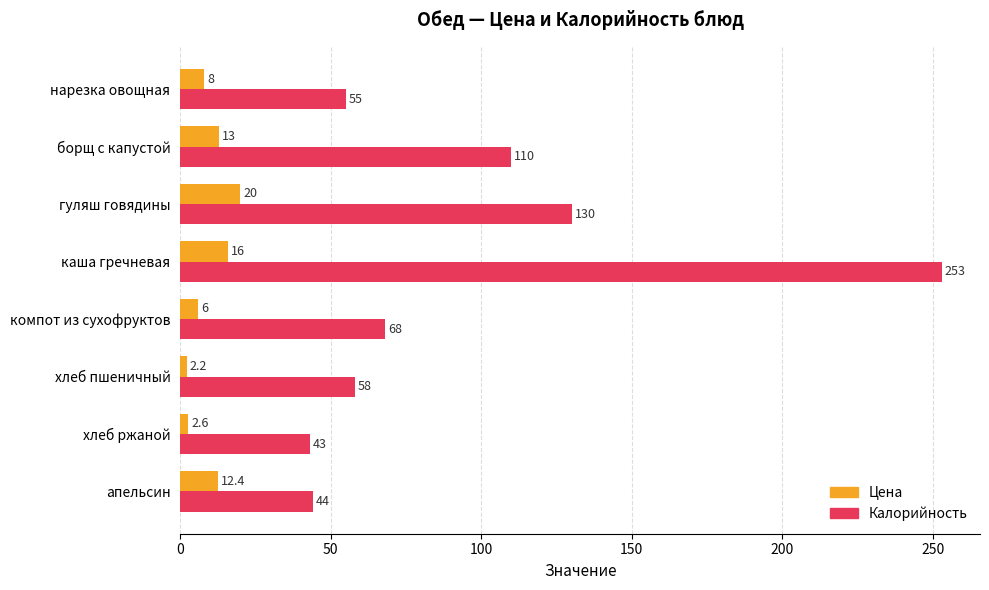

Which series changed the most between нарезка овощная and хлеб ржаной?

Калорийность